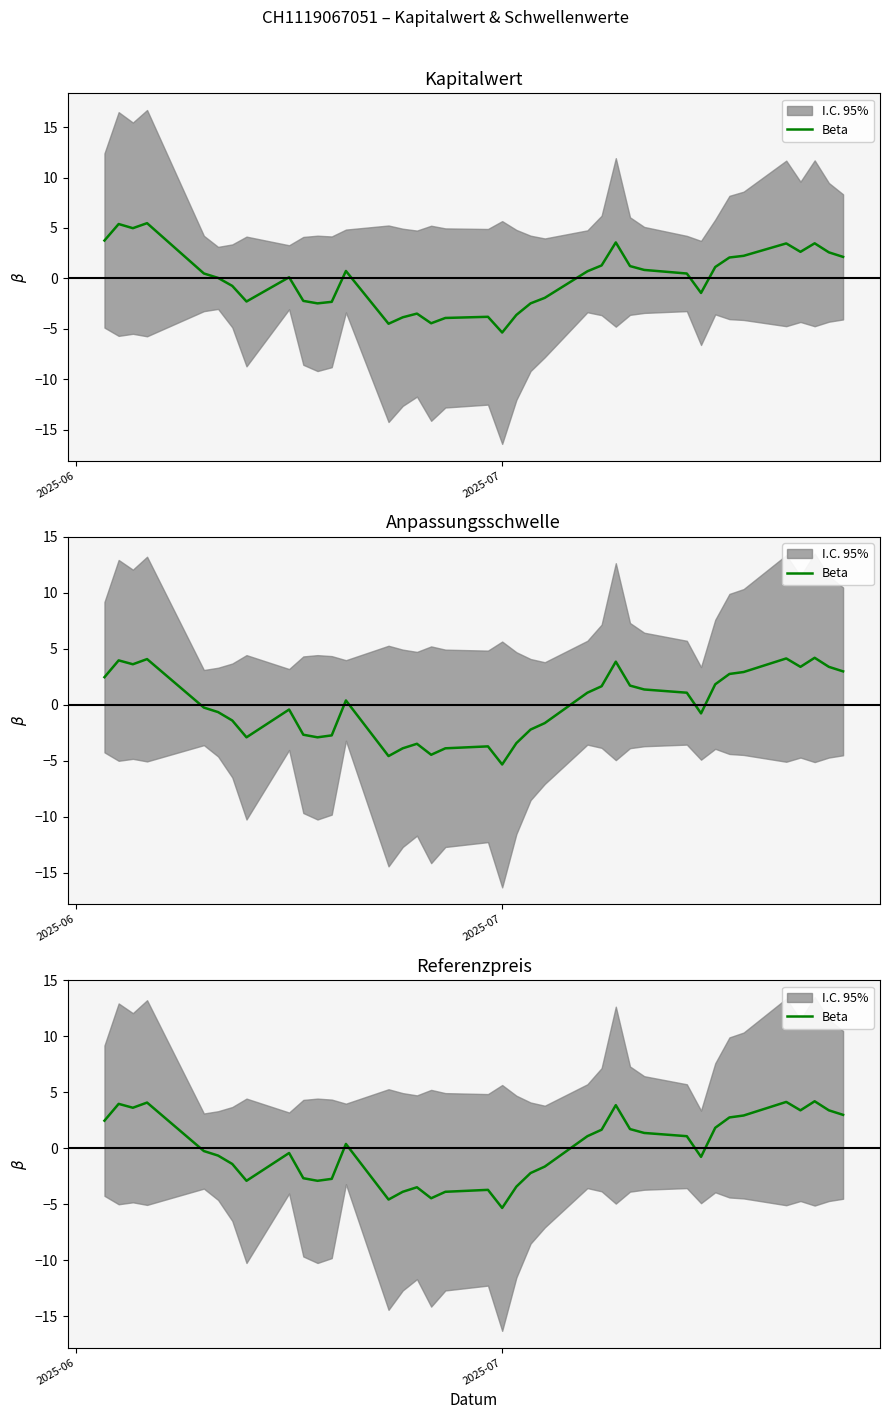

What is the minimum value shown in the chart?

-5.3